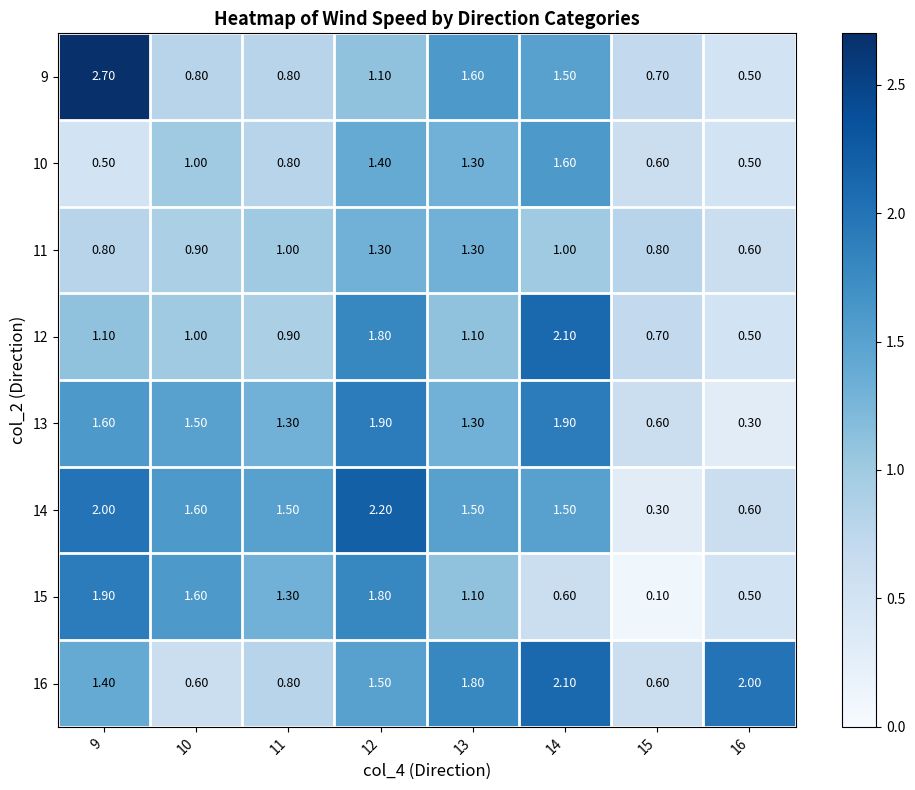

At how many categories does at least one series exceed 1?

7